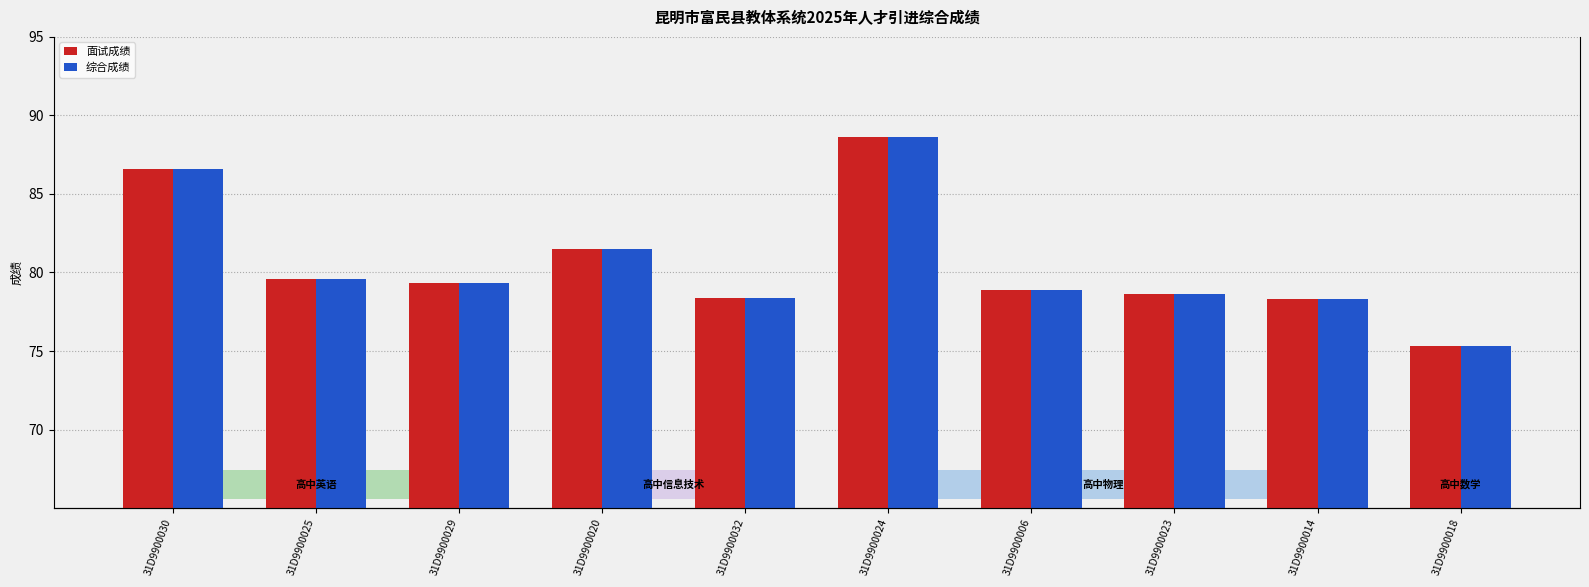

Reading left to right, extract all data points from this chart.

面试成绩: 86.6	79.6	79.3	81.5	78.4	88.6	78.9	78.6	78.3	75.3
综合成绩: 86.6	79.6	79.3	81.5	78.4	88.6	78.9	78.6	78.3	75.3